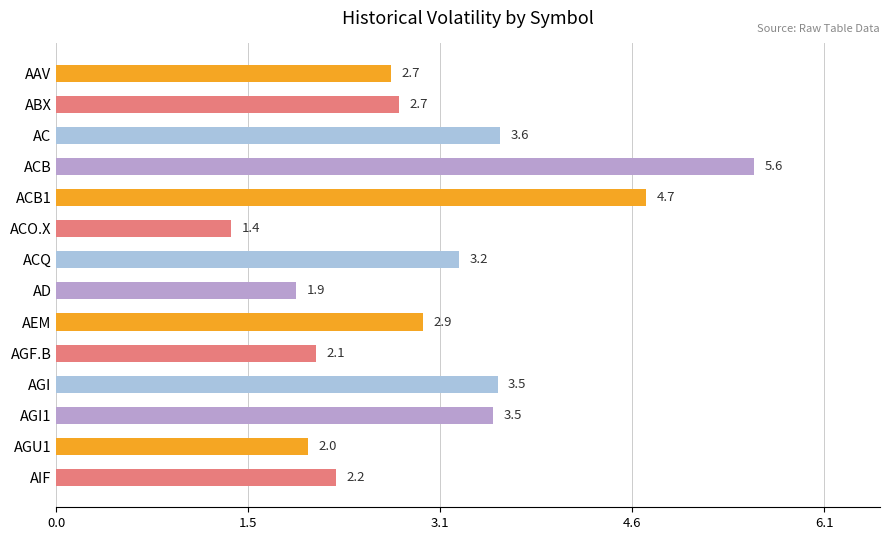

Between ACQ and AD, which is larger?

ACQ